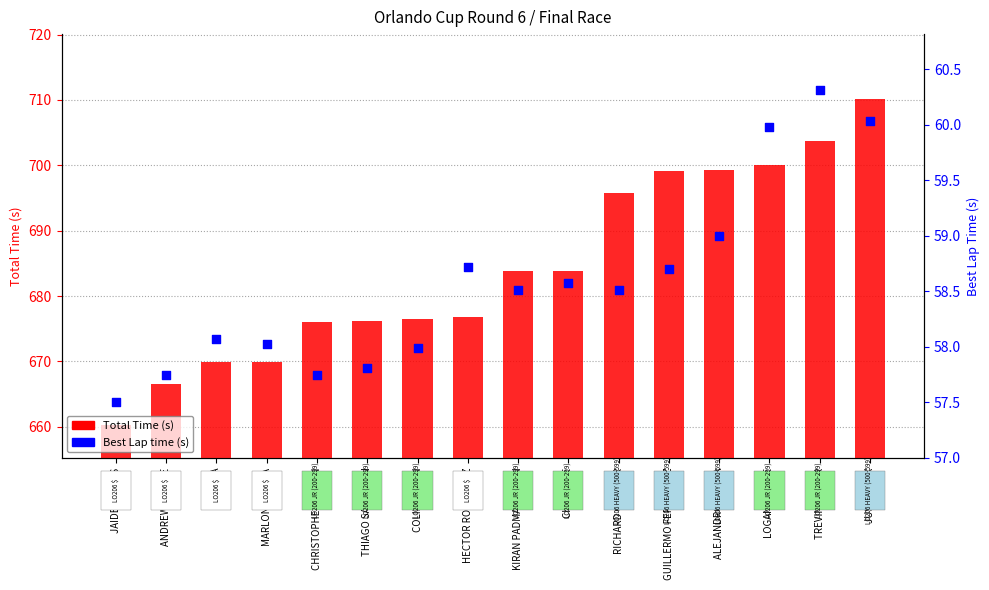

What are all the series names shown in the legend?

Total Time (s), Best Lap time (s)